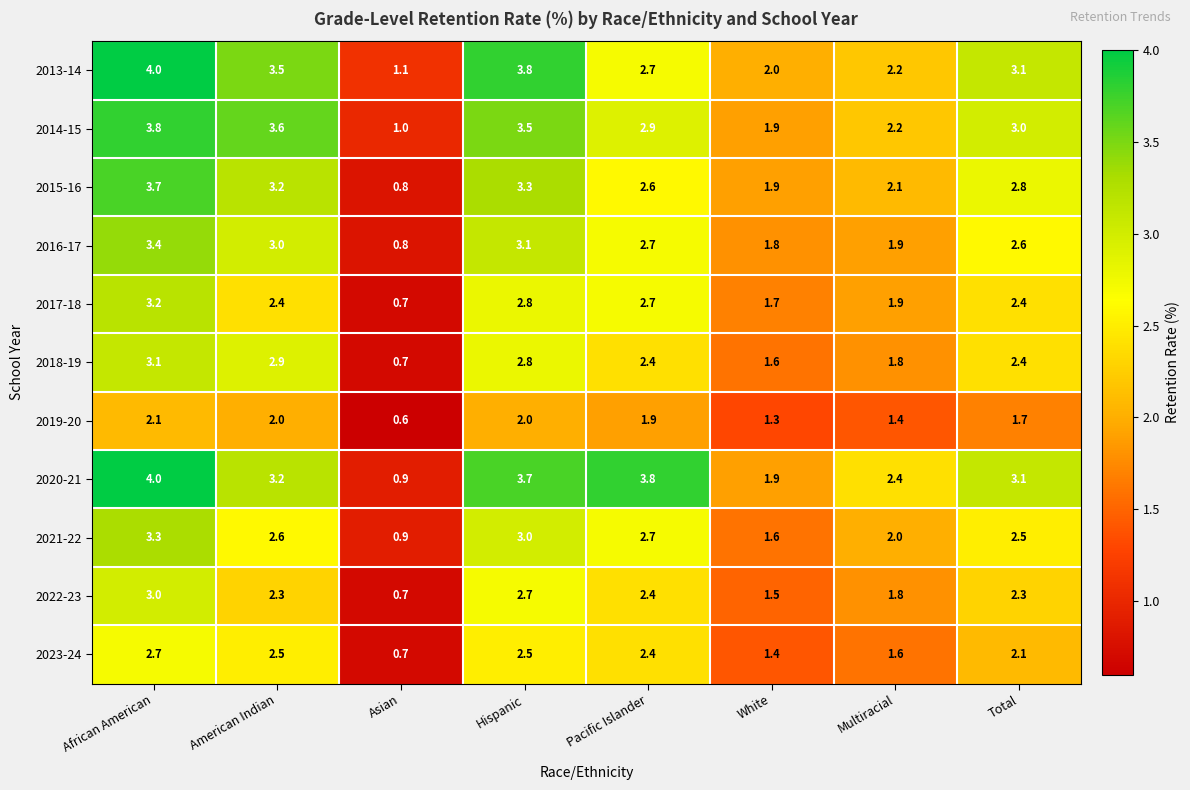

What is the difference between the maximum and second lowest values in the 2019-20 series?

0.8